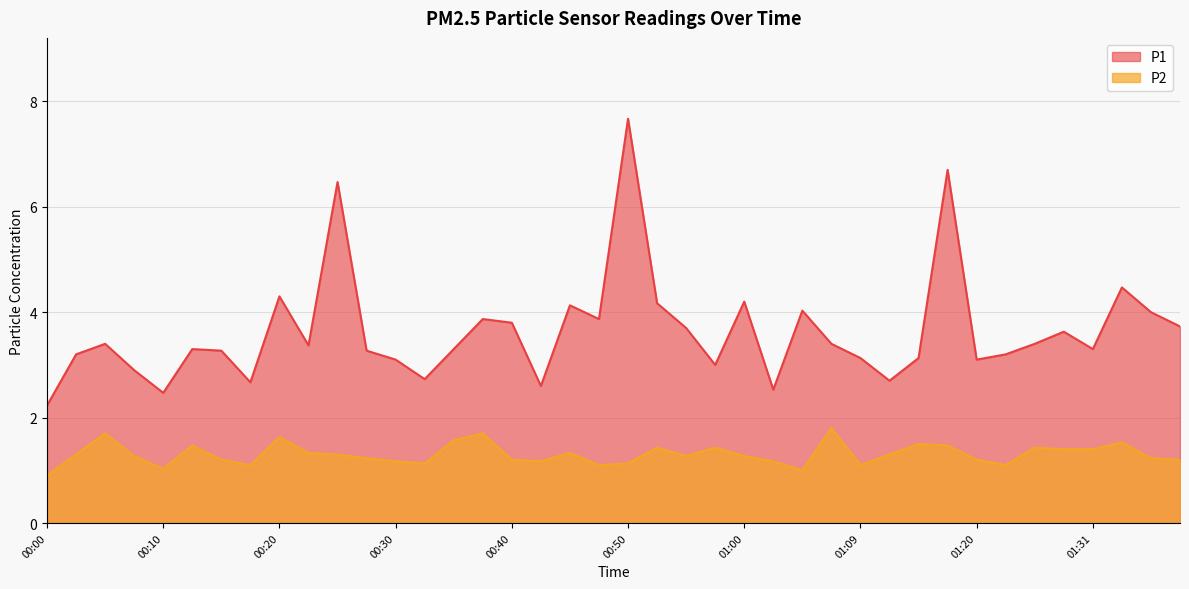

True or false: P1 has a value of 1.1 at 00:30.

False